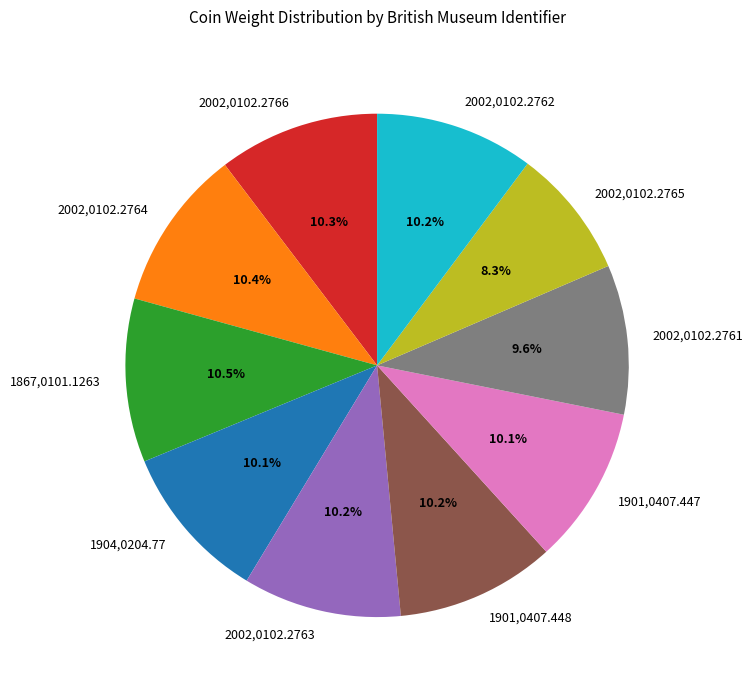

What percentage is NOT represented by 2002,0102.2765?

91.7%